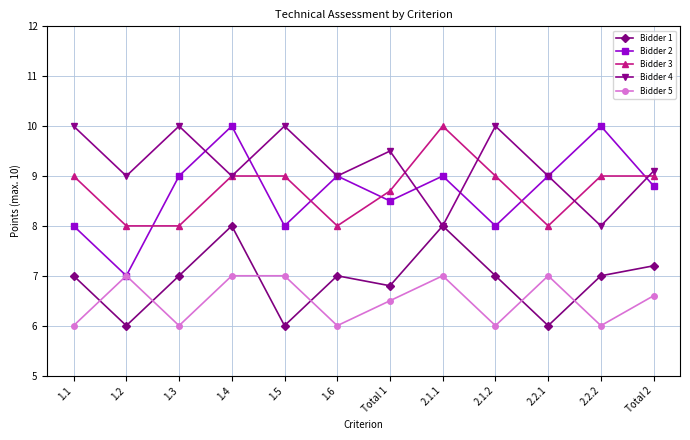

Does the chart have visible grid lines?

Yes